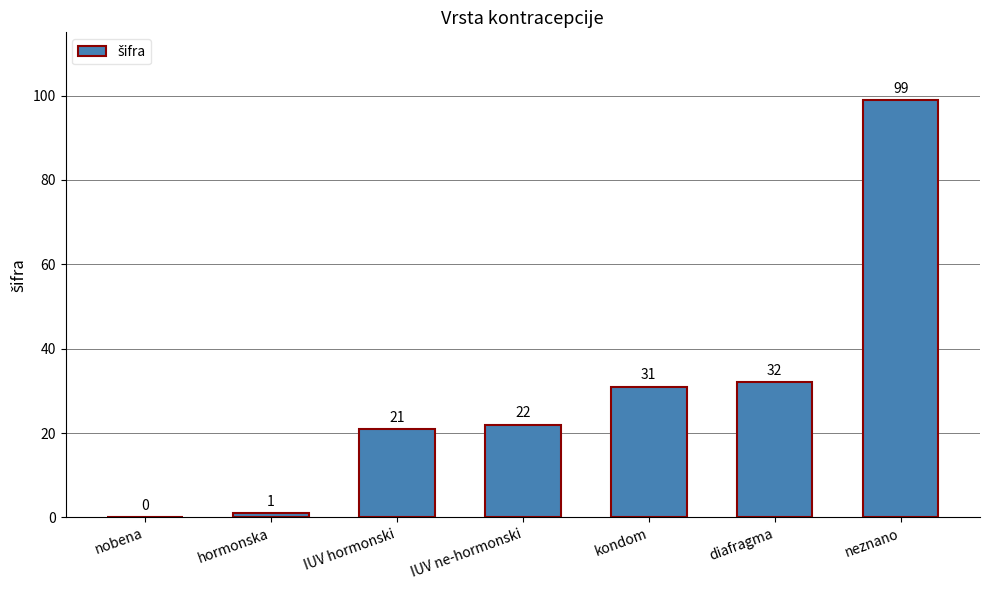

Reading left to right, transcribe all the data shown in this chart.

nobena=0	hormonska=1	IUV hormonski=21	IUV ne-hormonski=22	kondom=31	diafragma=32	neznano=99